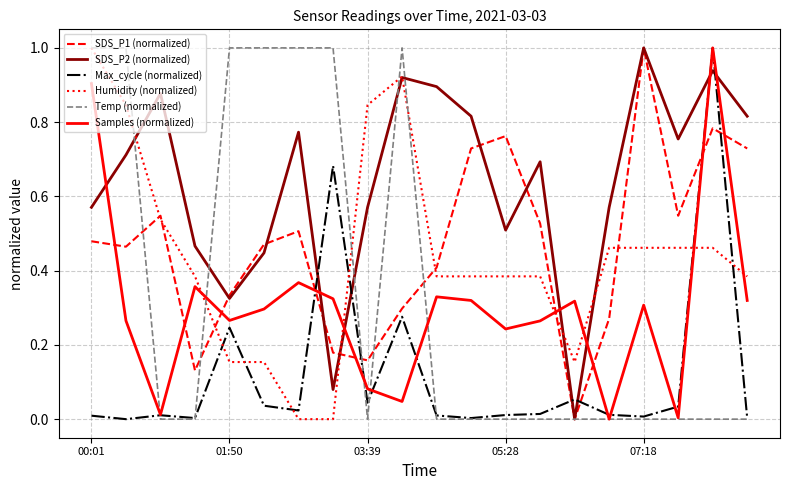

How many times do Max_cycle (normalized) and SDS_P2 (normalized) cross each other?

6